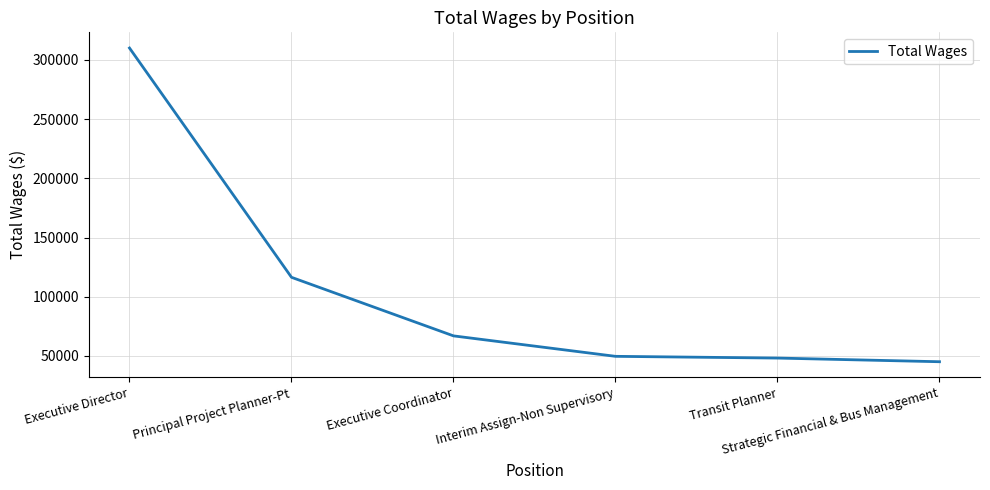

Which category has the lowest value across all series?

Strategic Financial & Bus Management